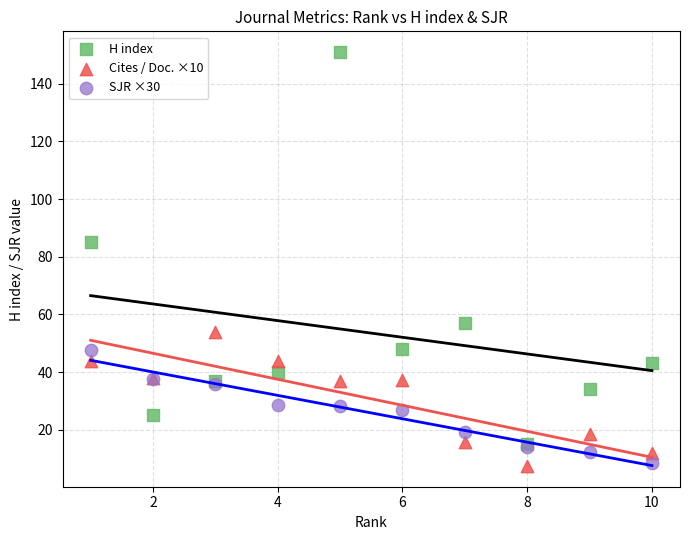

Which series reaches the maximum Y coordinate?

H index